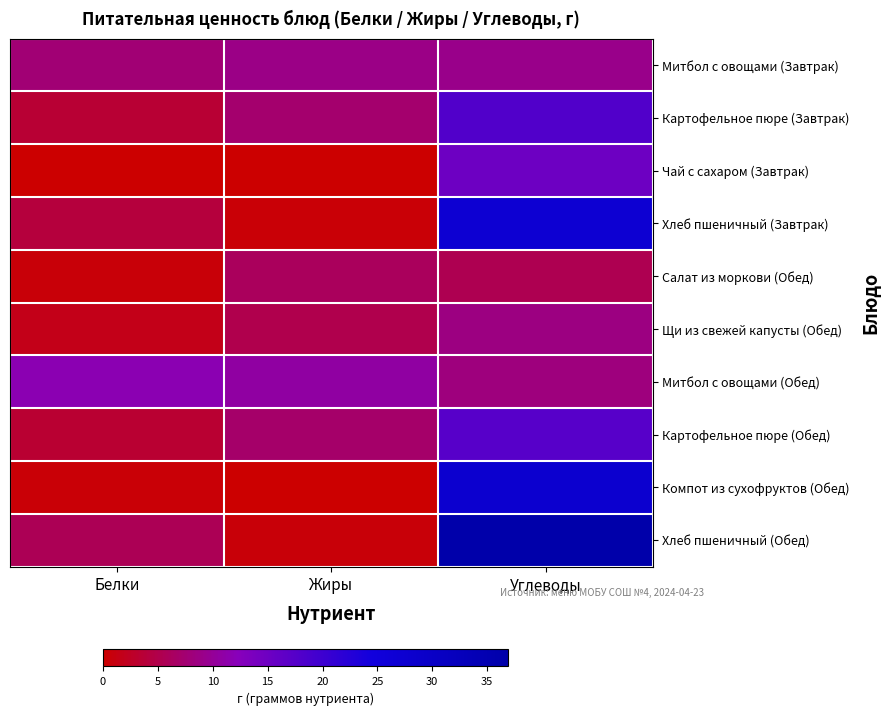

Which series has the largest total across all categories?

Хлеб пшеничный (Обед)